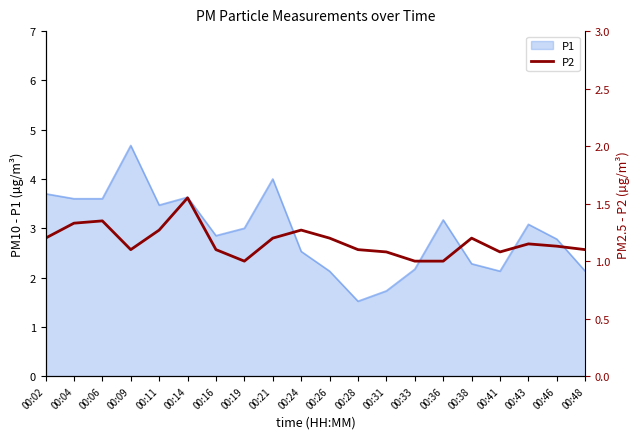

At which label is the value closest to 1?

00:19